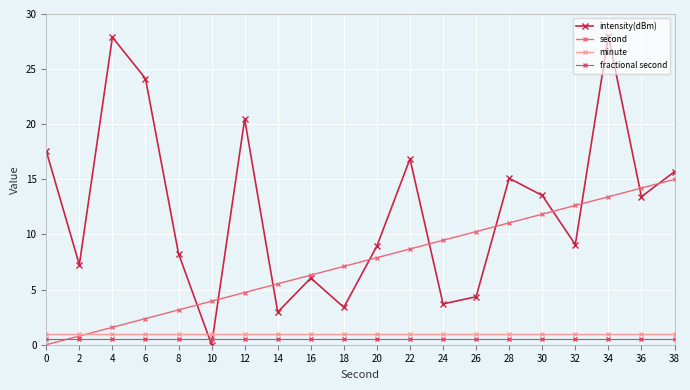

What is the value of the second point at the 6th from the left?

3.9